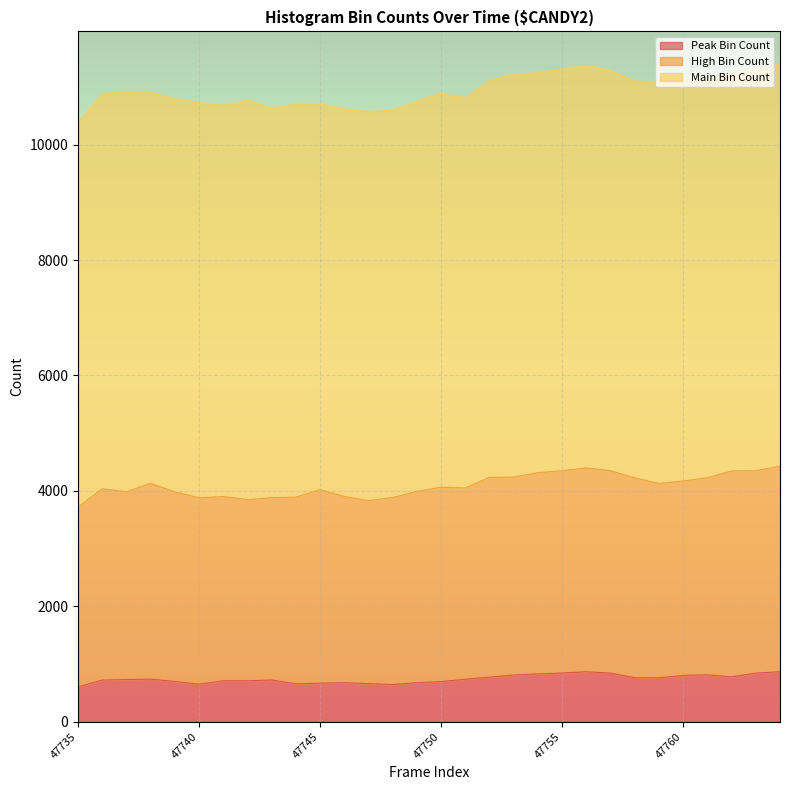

At which category does Peak Bin Count reach its first local peak?

47738